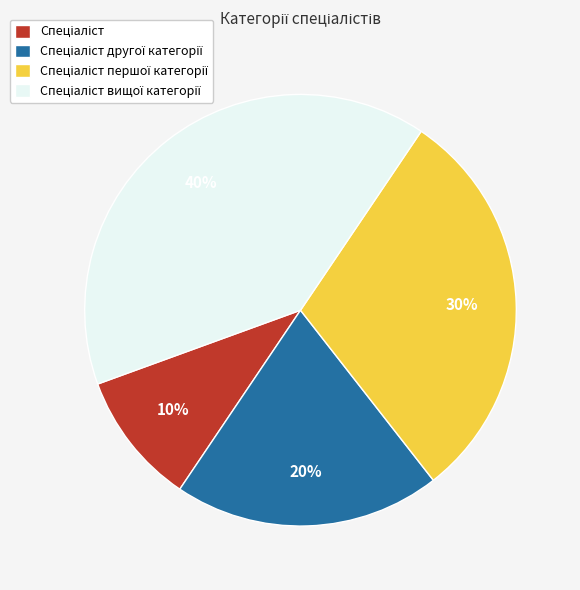

Does any single category account for the majority?

No